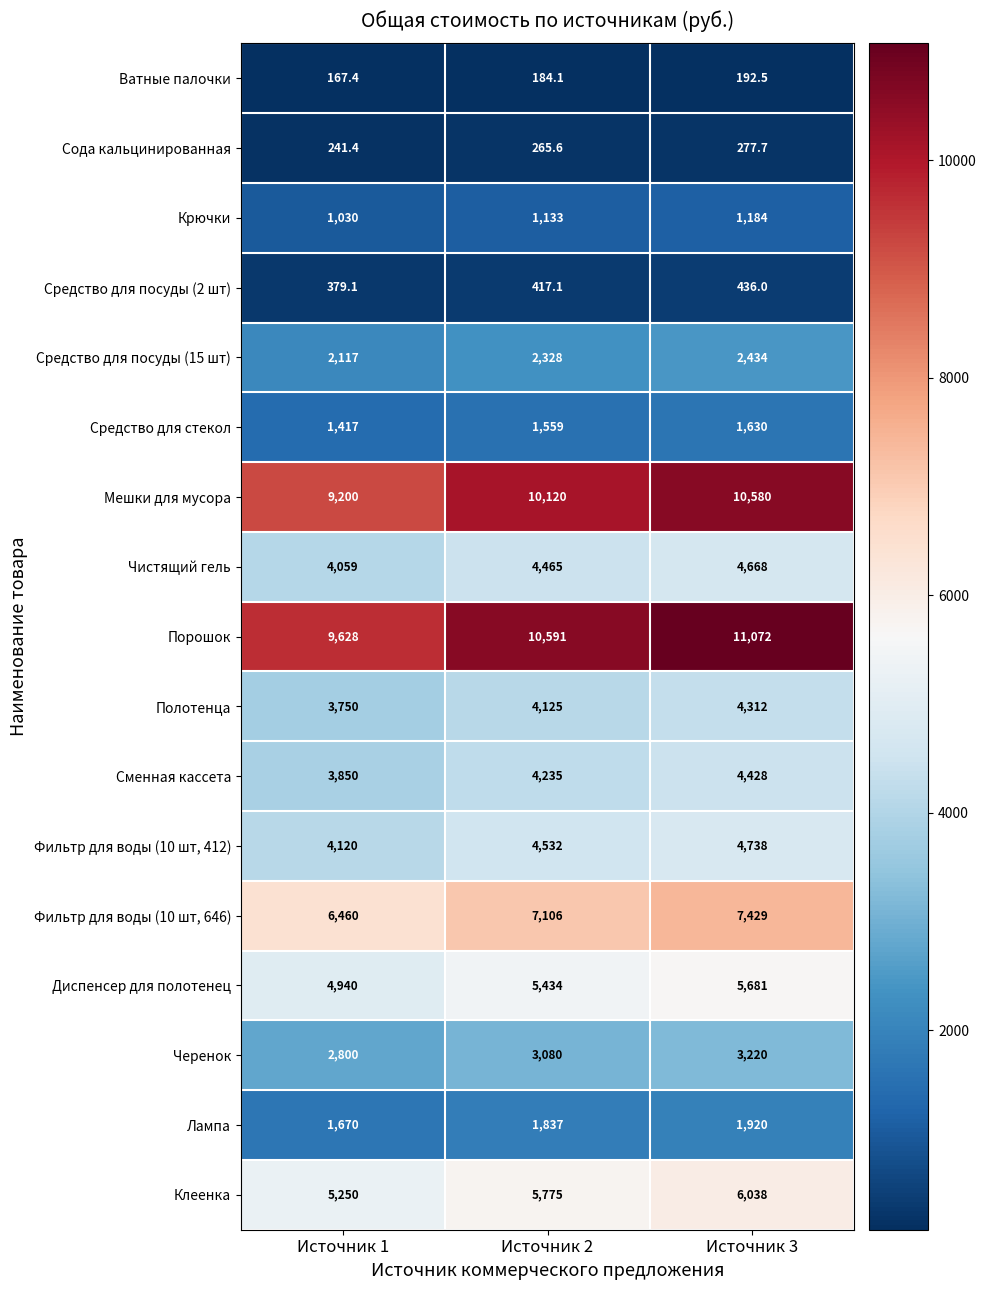

Which series has the largest total across all categories?

Порошок